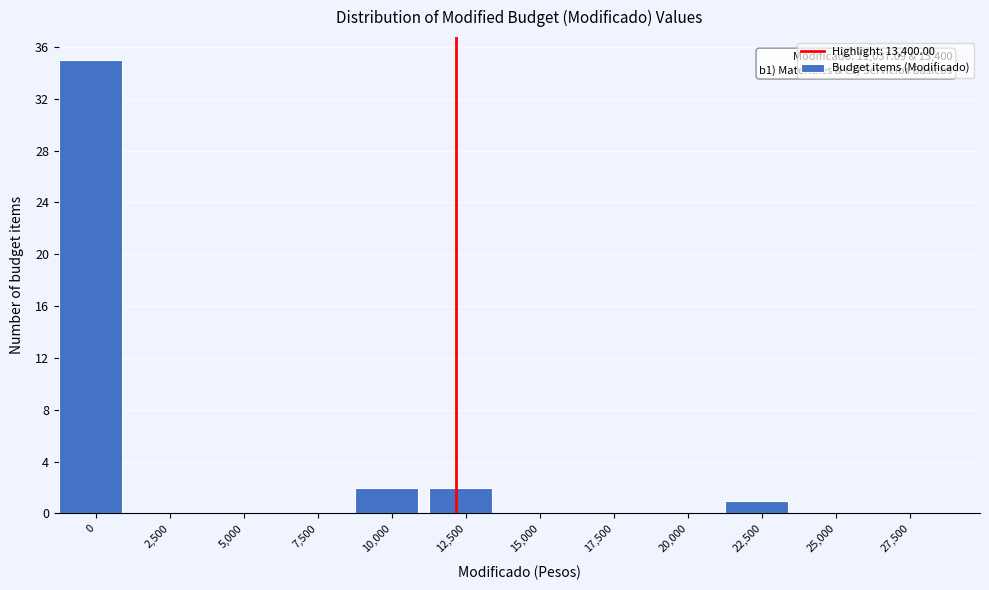

Reading right to left, transcribe all the data shown in this chart.

27,500=0	25,000=0	22,500=1	20,000=0	17,500=0	15,000=0	12,500=2	10,000=2	7,500=0	5,000=0	2,500=0	0=35